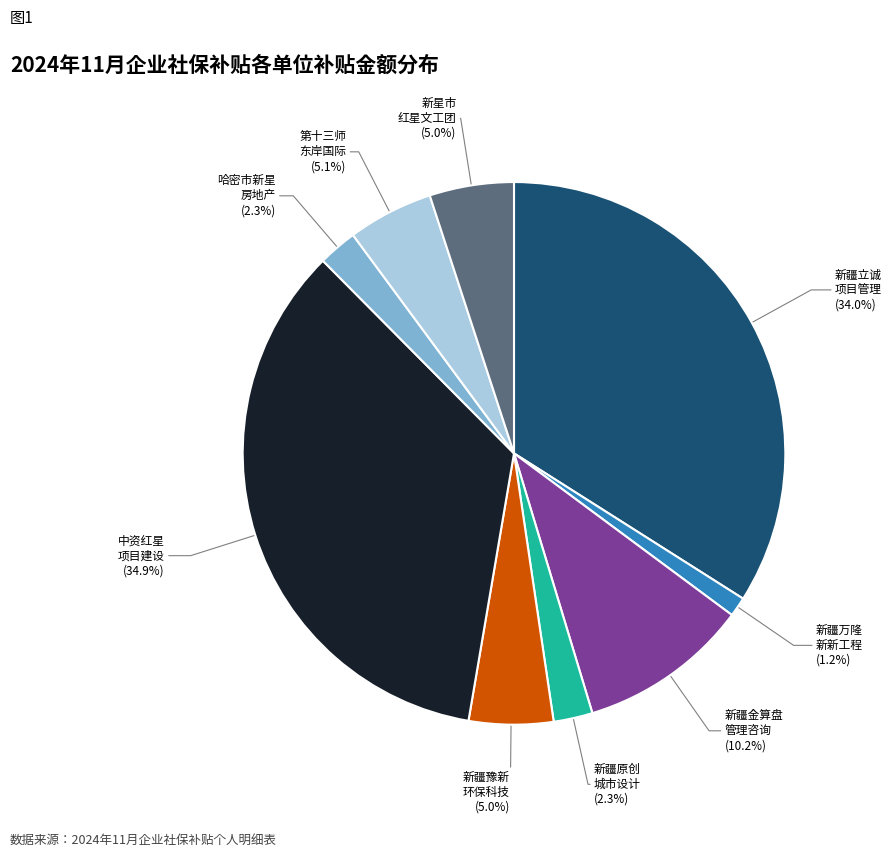

Is there a majority slice in this chart?

No